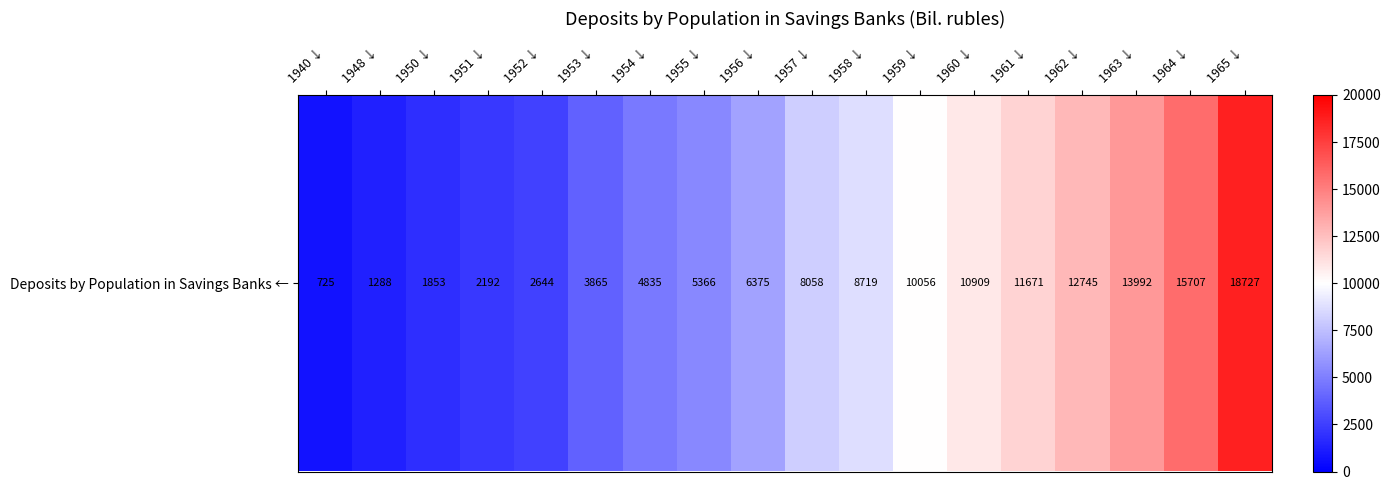

Reading right to left, what are all the values shown in this chart?

1965 ↓=18727	1964 ↓=15707	1963 ↓=13992	1962 ↓=12745	1961 ↓=11671	1960 ↓=10909	1959 ↓=10056	1958 ↓=8719	1957 ↓=8058	1956 ↓=6375	1955 ↓=5366	1954 ↓=4835	1953 ↓=3865	1952 ↓=2644	1951 ↓=2192	1950 ↓=1853	1948 ↓=1288	1940 ↓=725